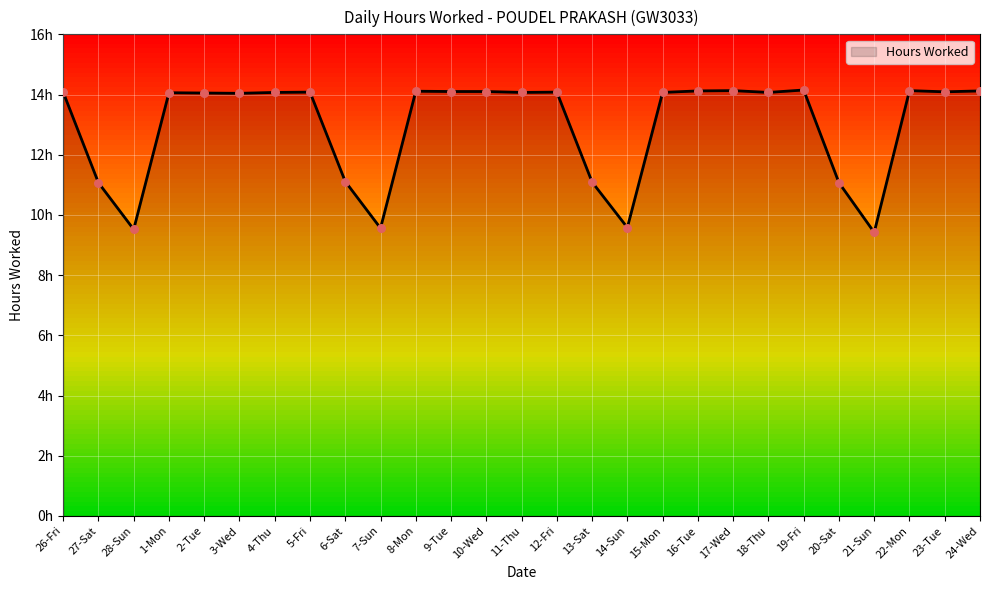

What is the change in value from 27-Sat to 18-Thu?

+3.0